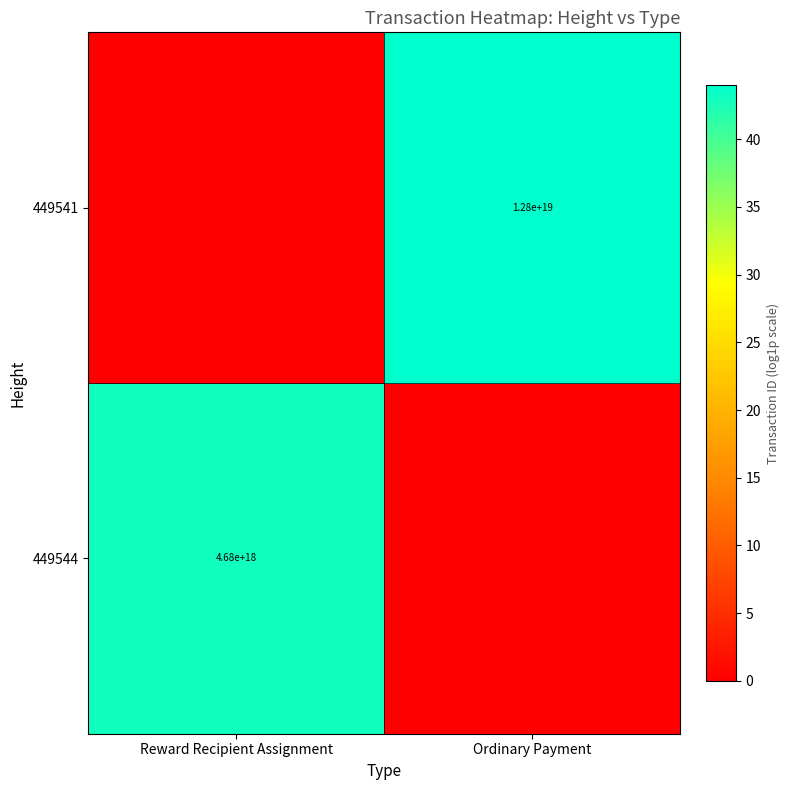

The value of 449541 at Ordinary Payment is 6040015167728396288. True or false?

False